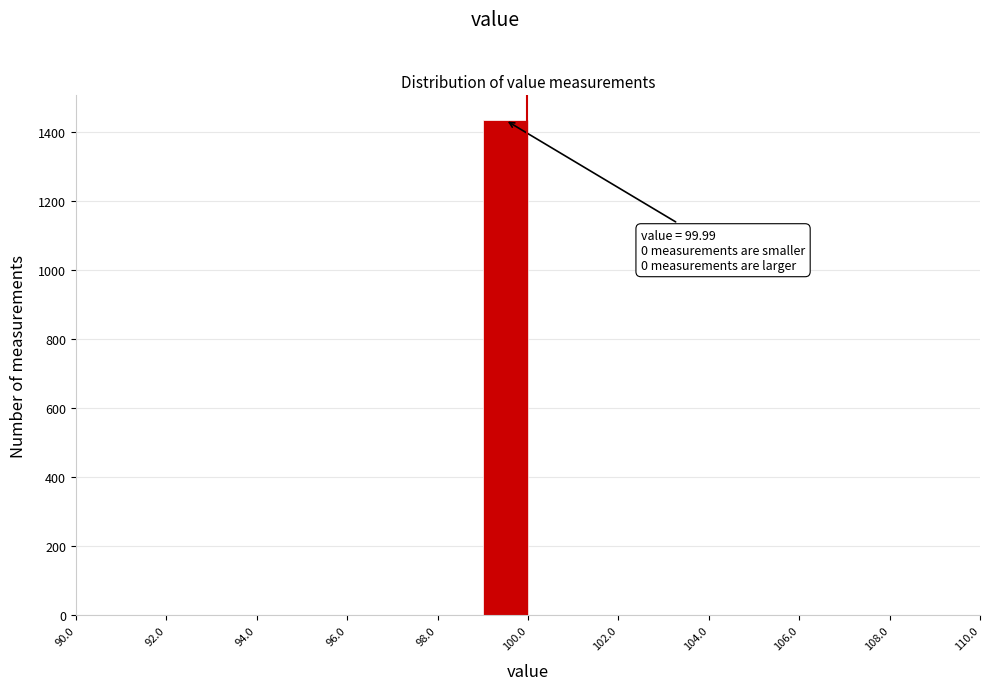

Which range on the x-axis has the tallest bar?

99 to 100